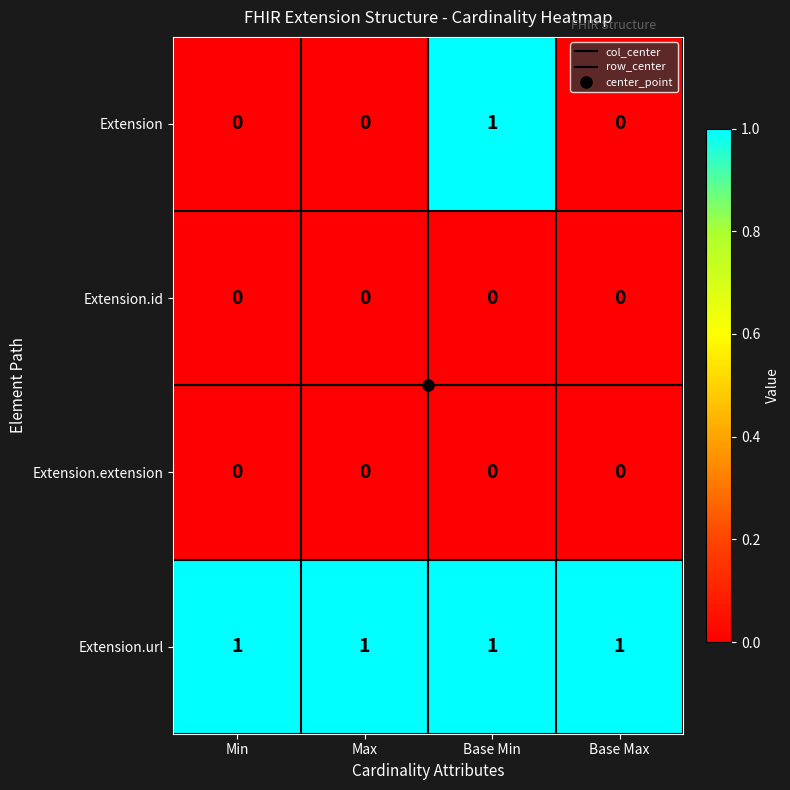

At how many categories does at least one series exceed 0?

4